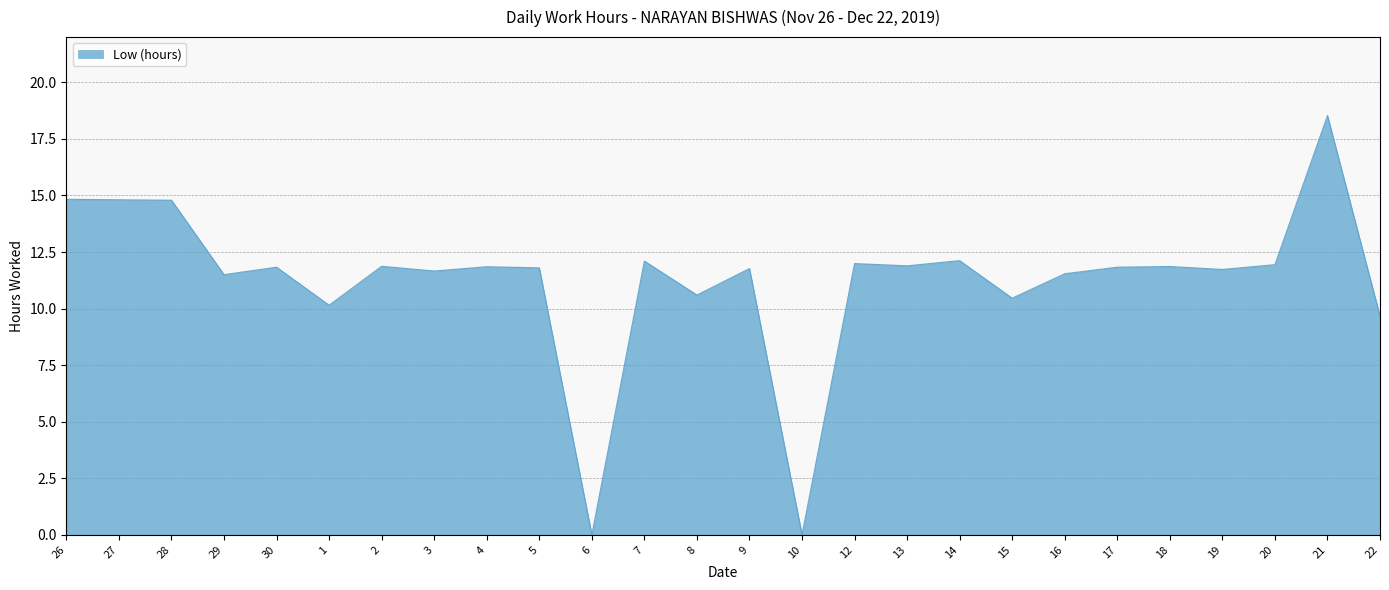

True or false: the data shows 3.1 at 29.

False